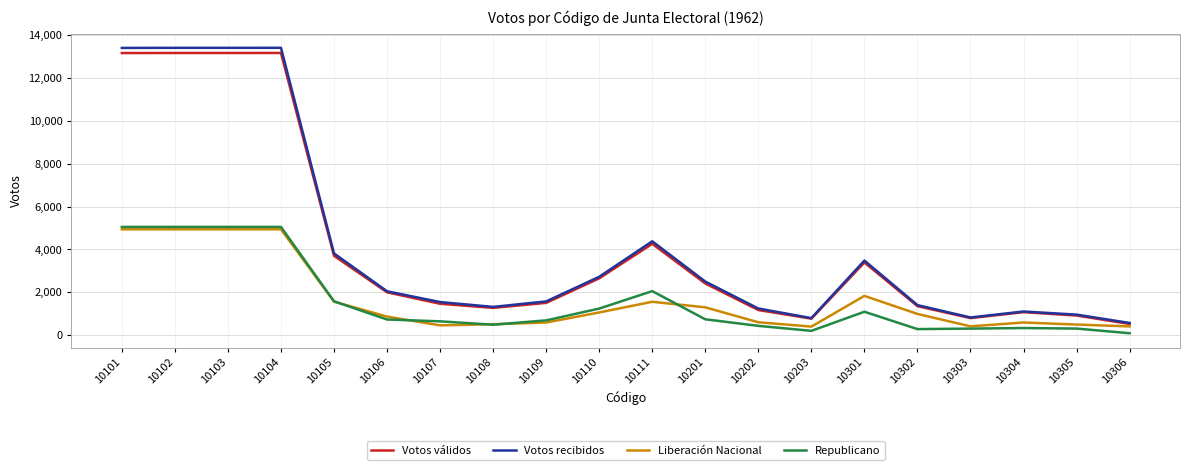

True or false: Votos válidos has a value of 1537 at 10304.

False